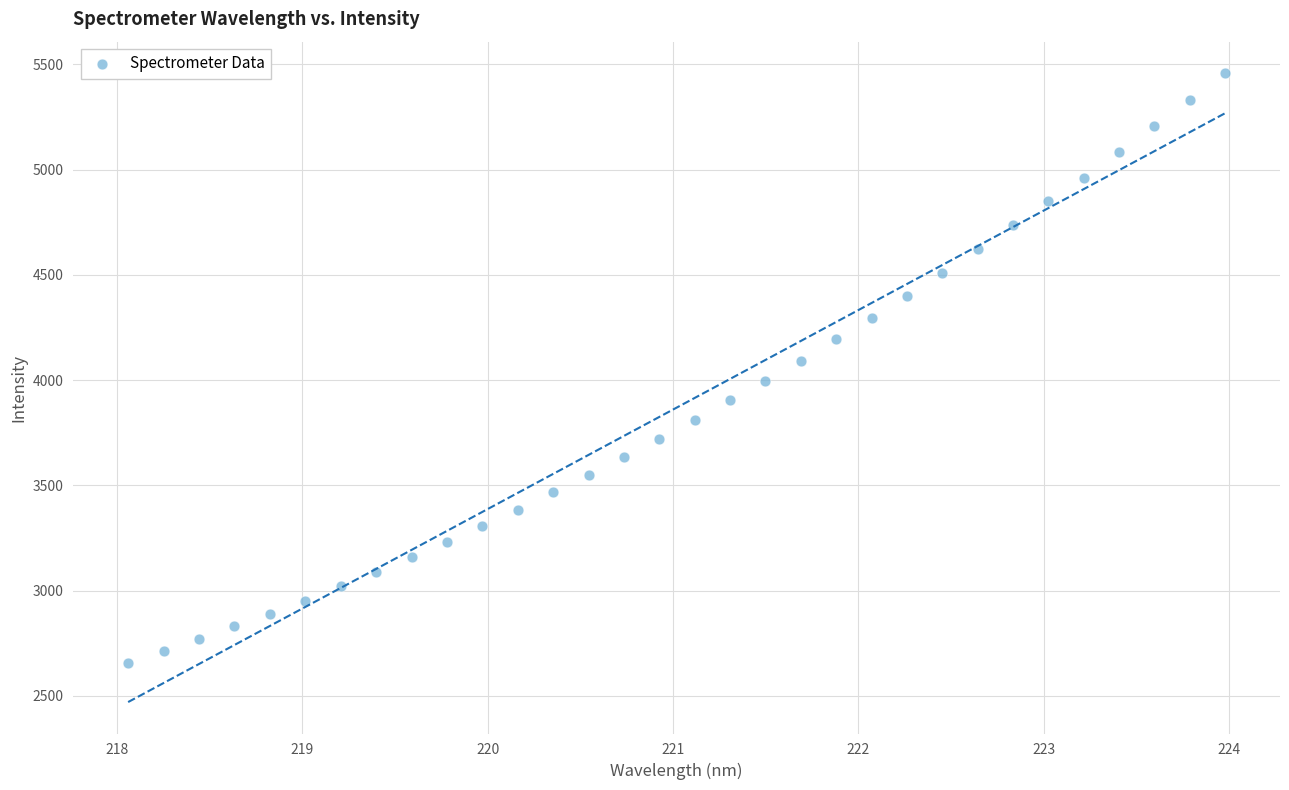

What is the range of X values (max minus min)?

5.9